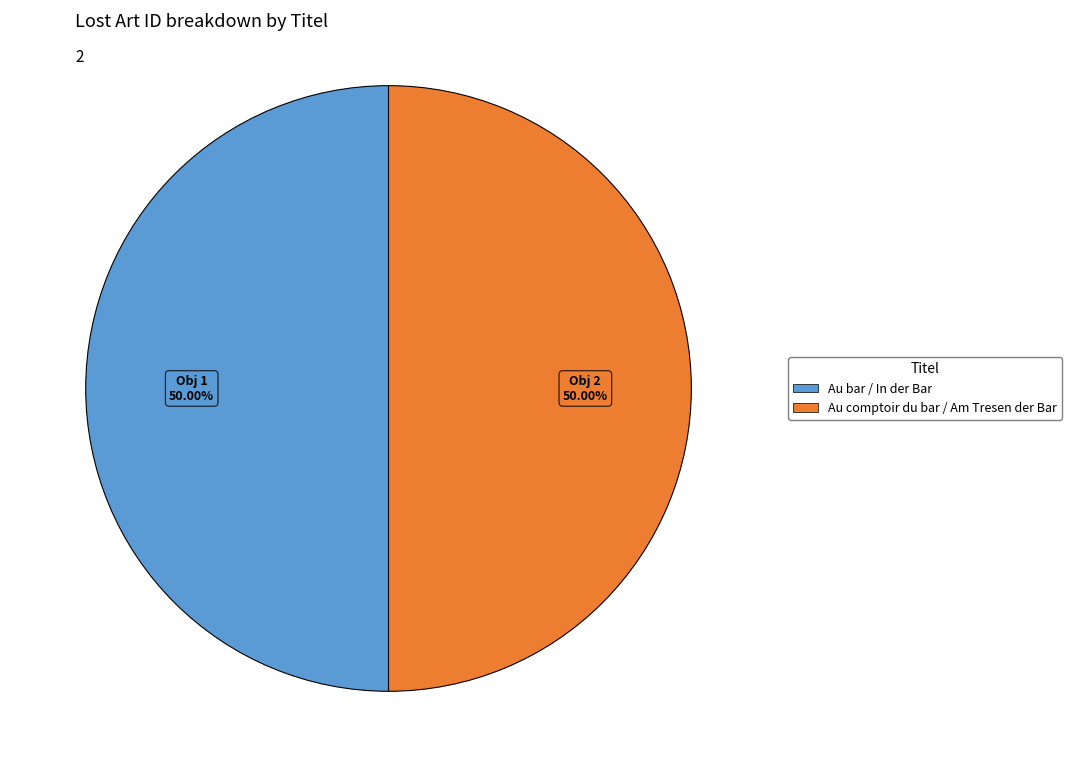

The Au comptoir du bar / Am Tresen der Bar slice represents 50% of the pie. True or false?

True